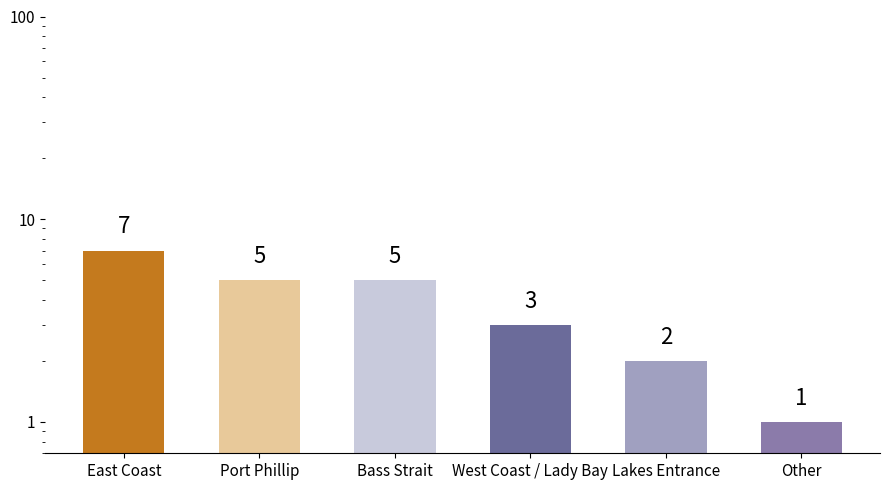

Does the chart contain any negative values?

No